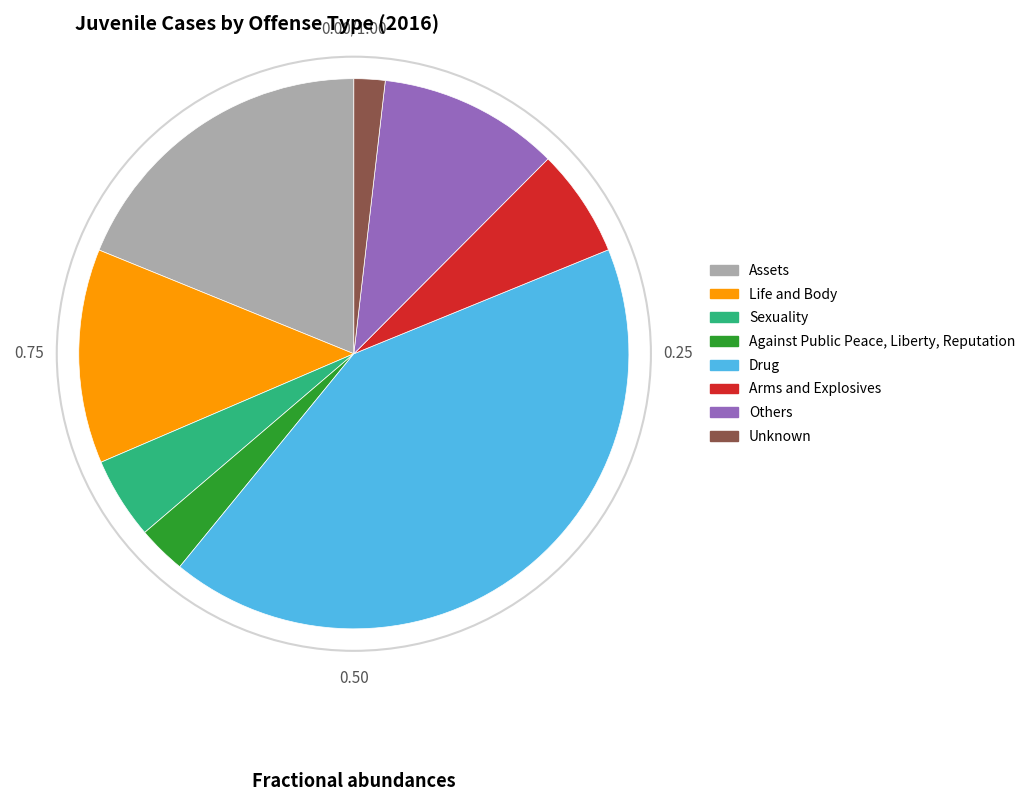

True or false: Unknown accounts for 2% of the total.

True